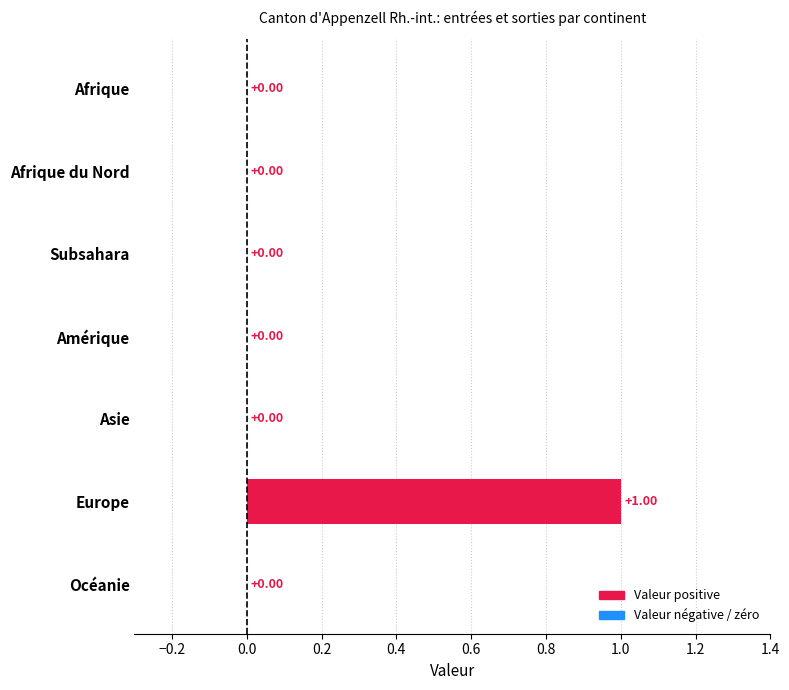

Which label corresponds to the largest value in the chart?

Europe